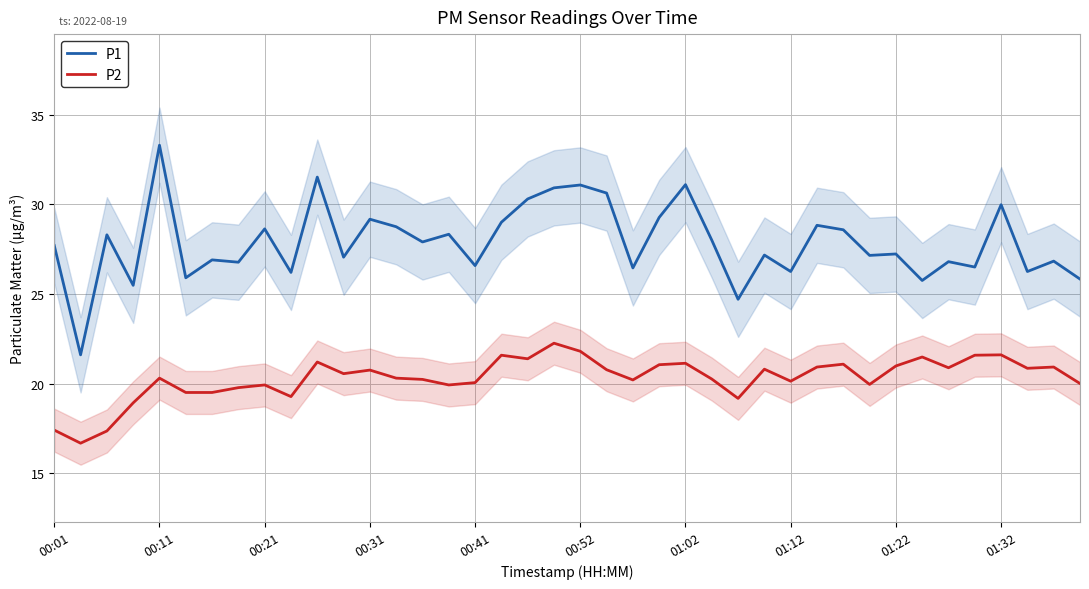

Which category has the highest value in the P1 series?

00:11